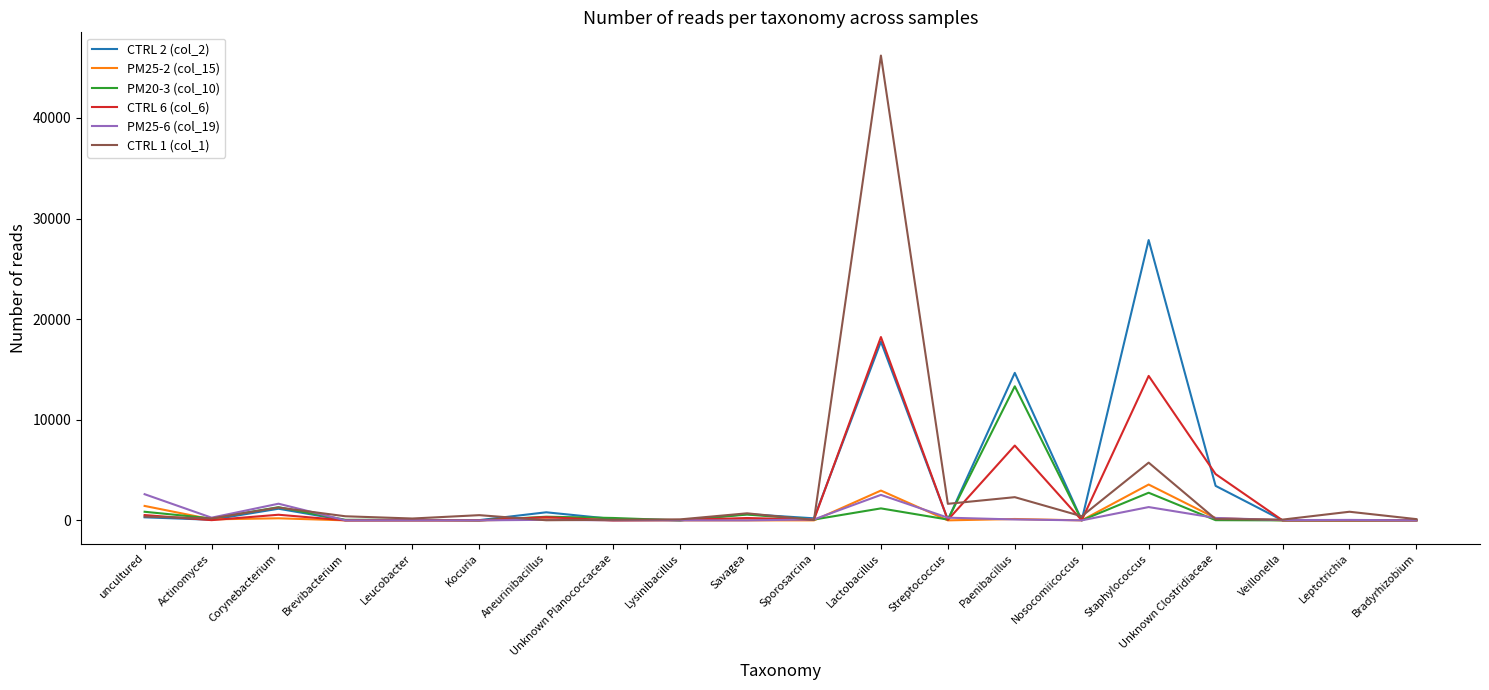

At how many categories does at least one series exceed 32147?

1